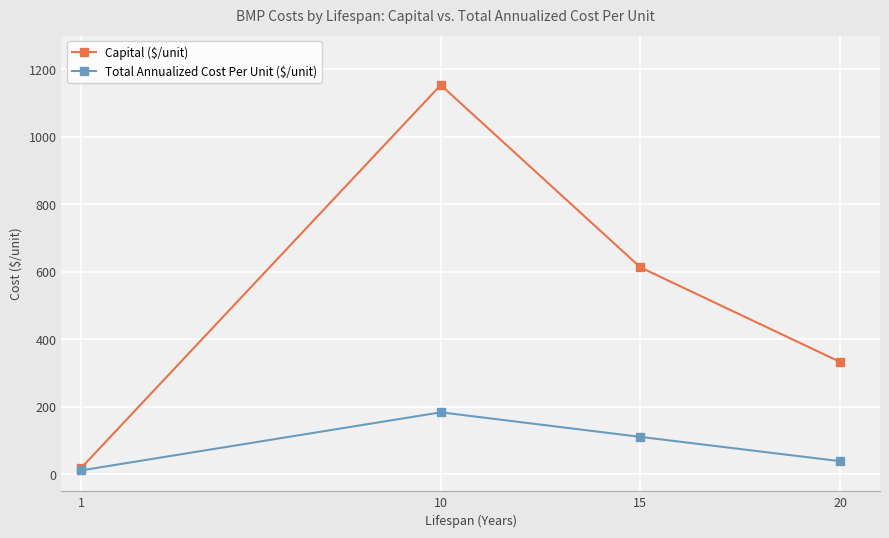

Is the value of Total Annualized Cost Per Unit ($/unit) at 15 greater than the value of Capital ($/unit) at 10?

No